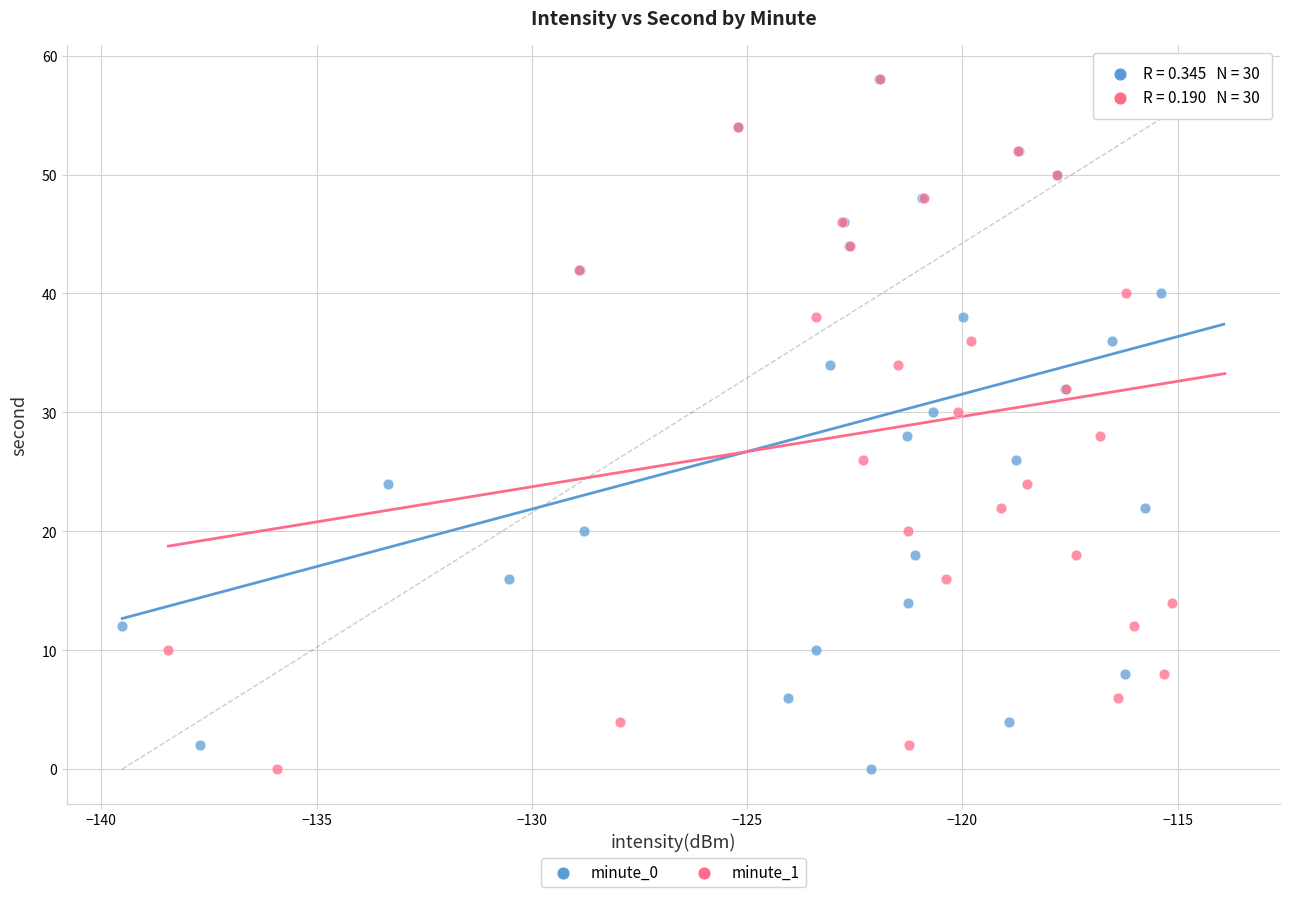

What are all the series names shown in the legend?

minute_0, minute_1